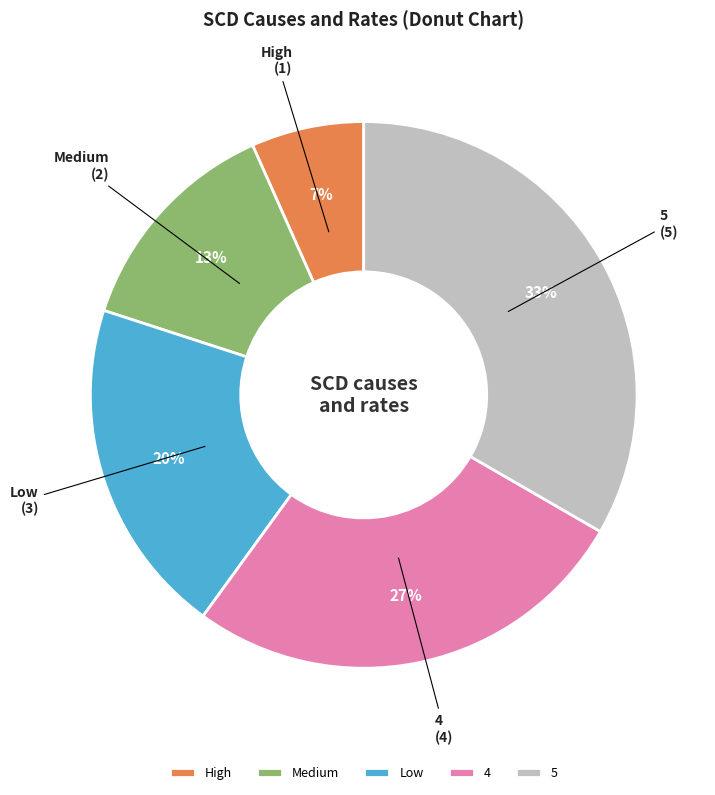

Which slice is the largest?

5